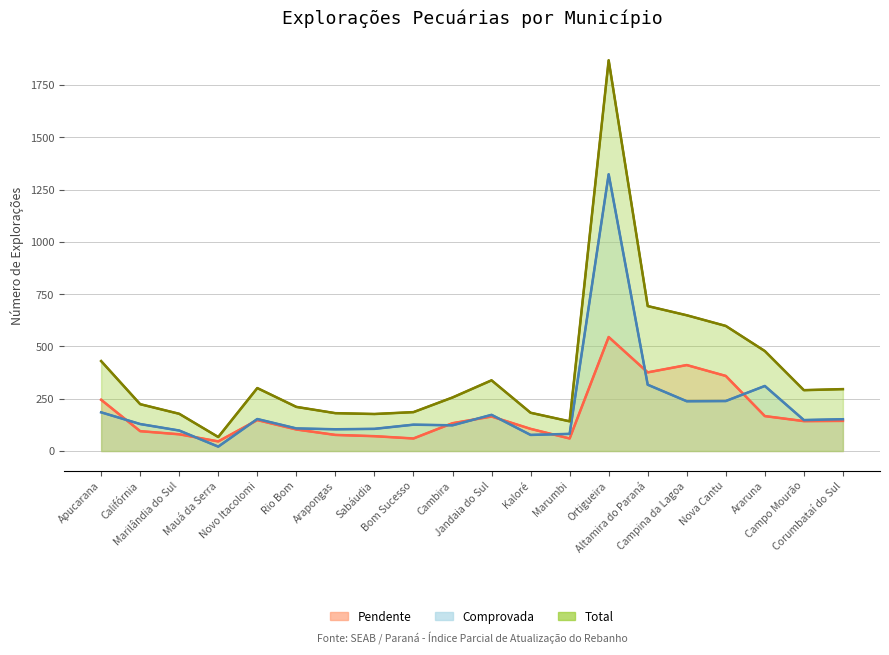

At which label does Comprovada reach its minimum?

Mauá da Serra